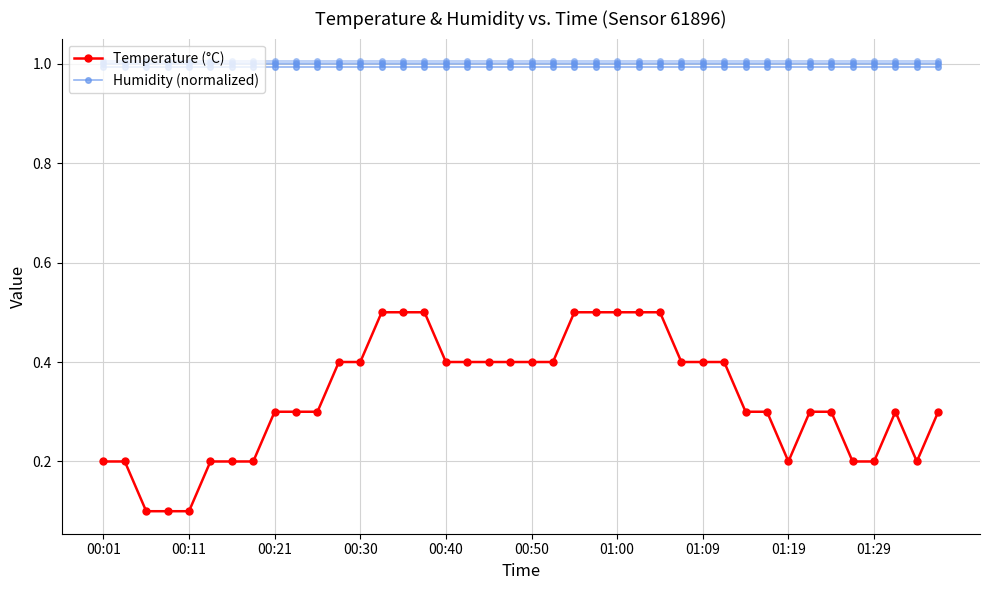

How many lines are shown in the chart?

2